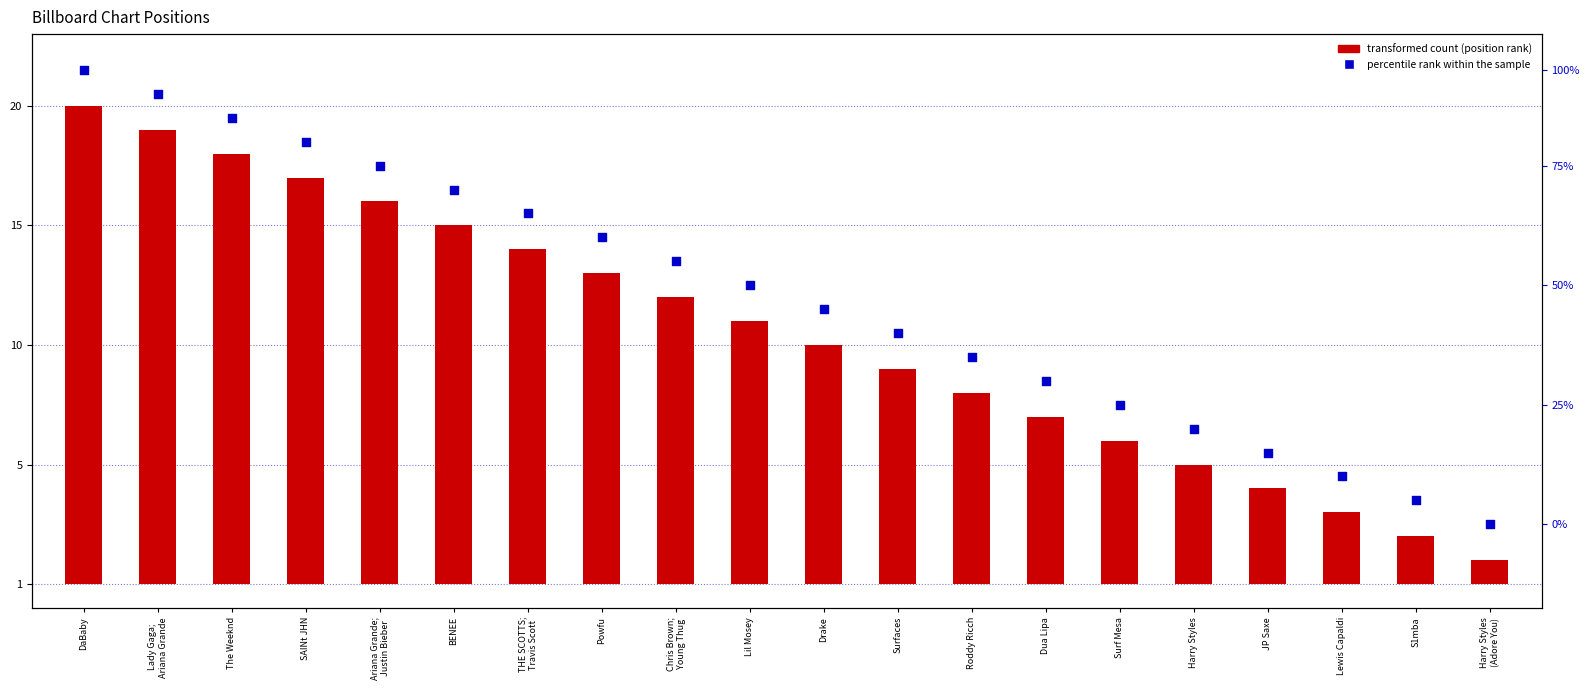

Is the value of Position (inverted) at Roddy Ricch greater than the value of Rank indicator at Ariana Grande;
Justin Bieber?

No